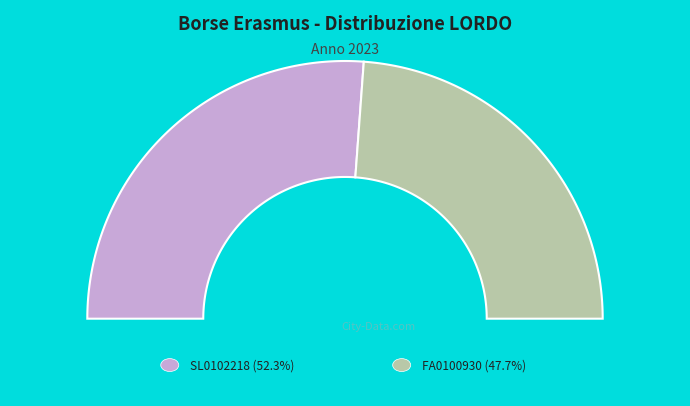

Count the number of slices in the pie.

2